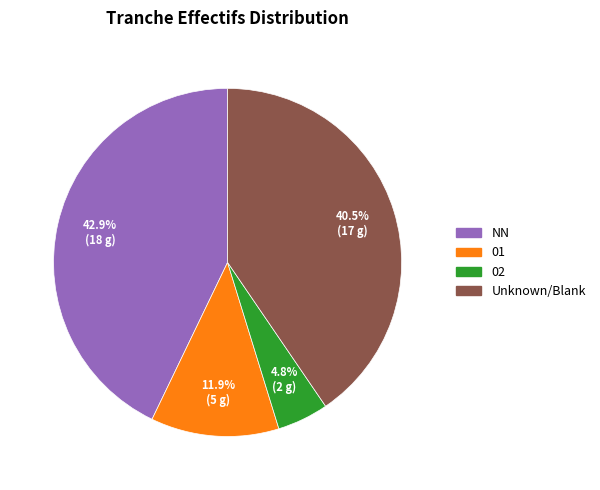

How many slices are in this pie chart?

4